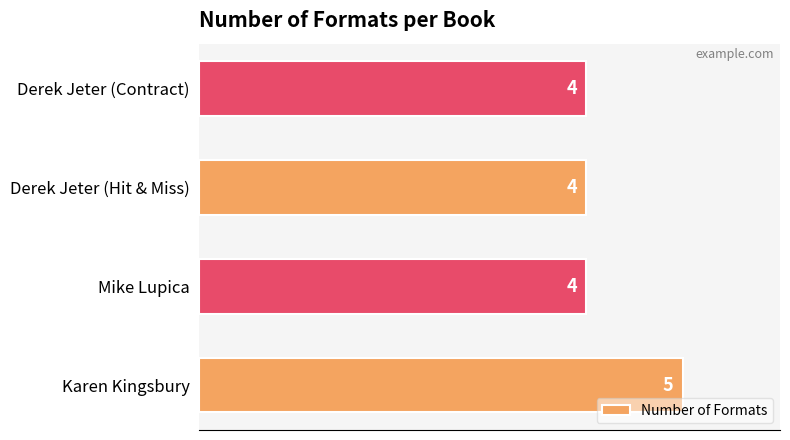

What is the ratio of the value at Mike Lupica to the value at Derek Jeter (Hit & Miss)?

1.0